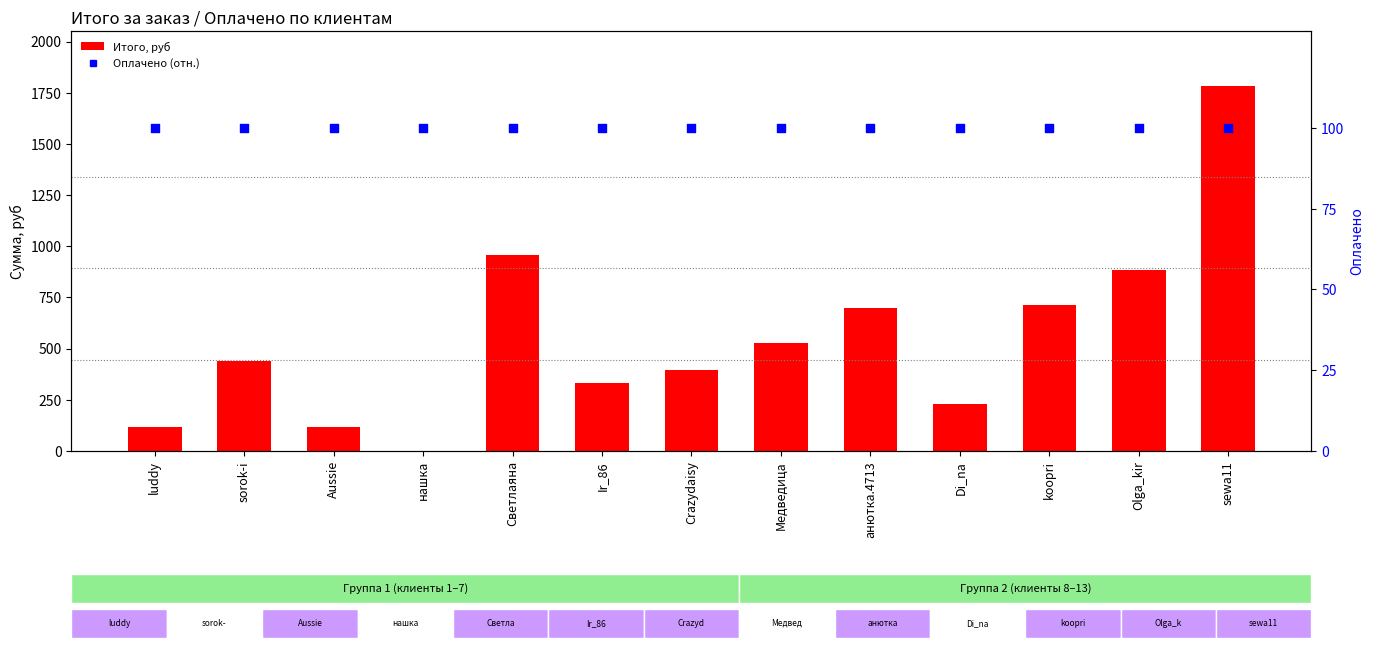

At which category is the sum across all series the highest?

sewa11